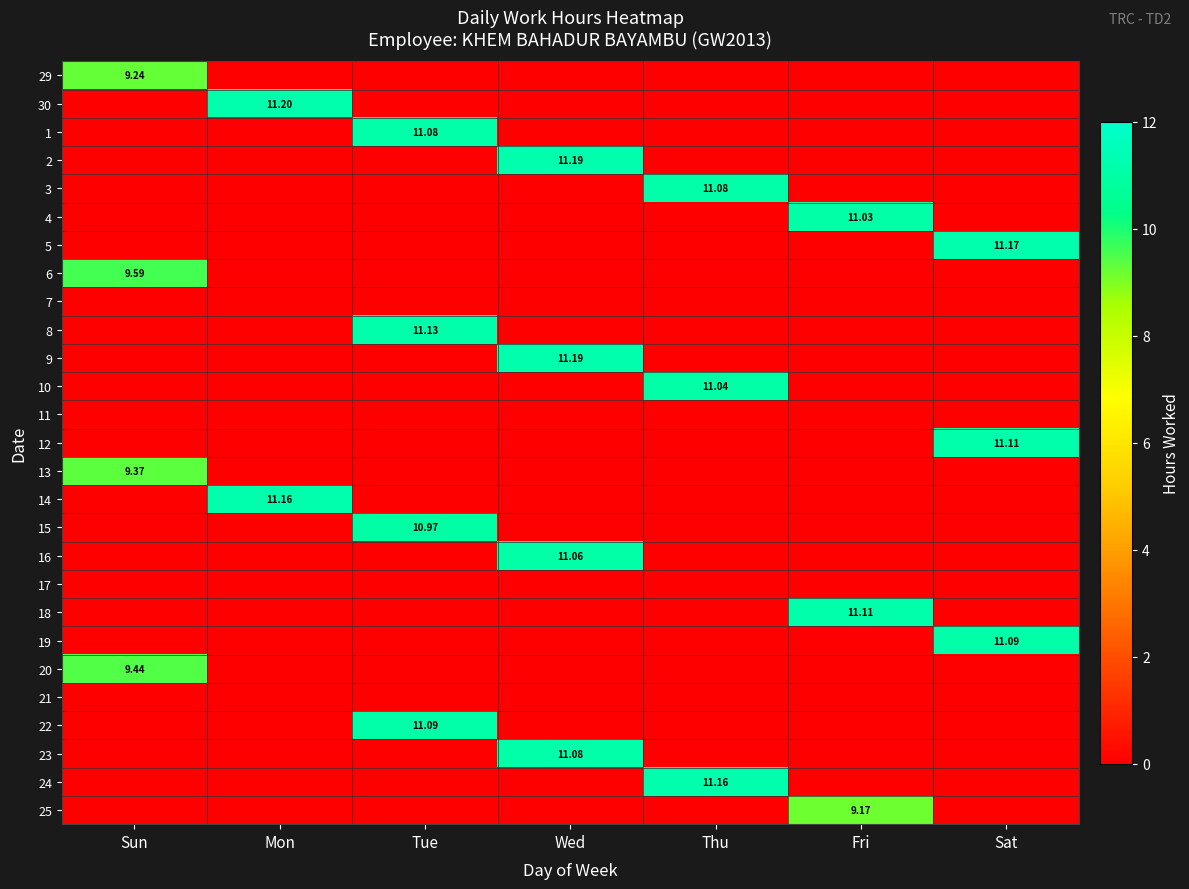

Is it true that 2 equals 0.0 at Thu?

True